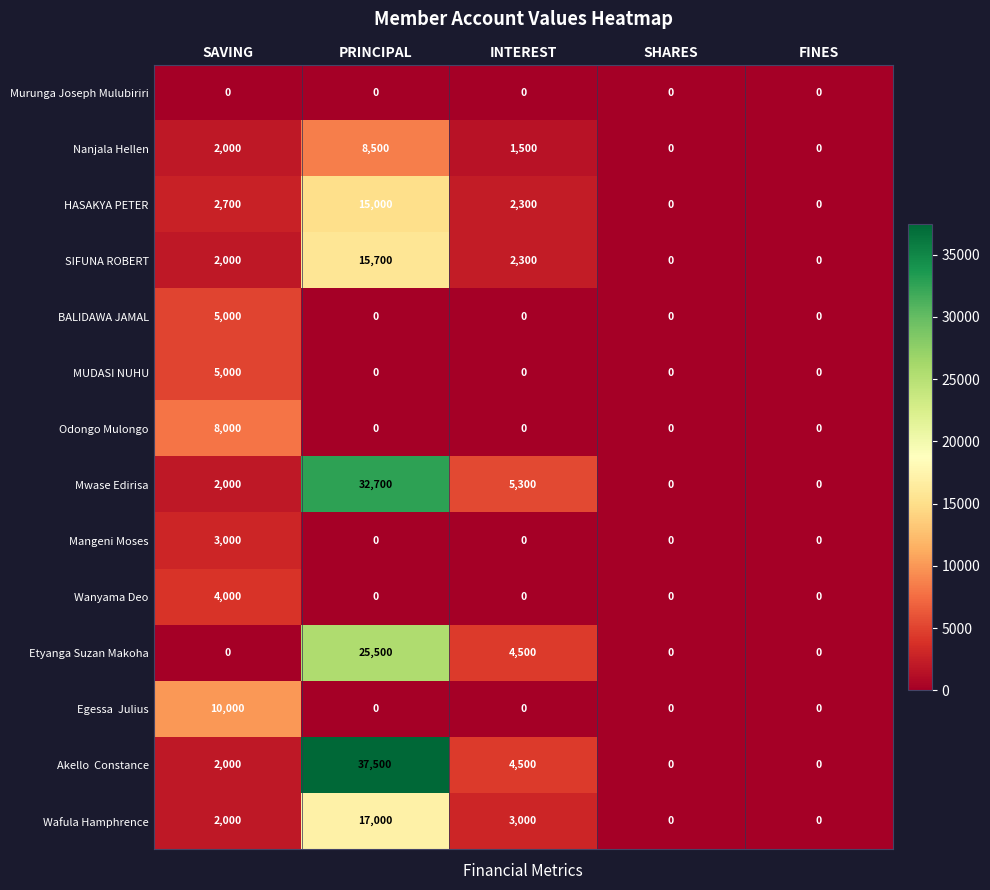

At which category does the chart reach its peak across all series?

PRINCIPAL